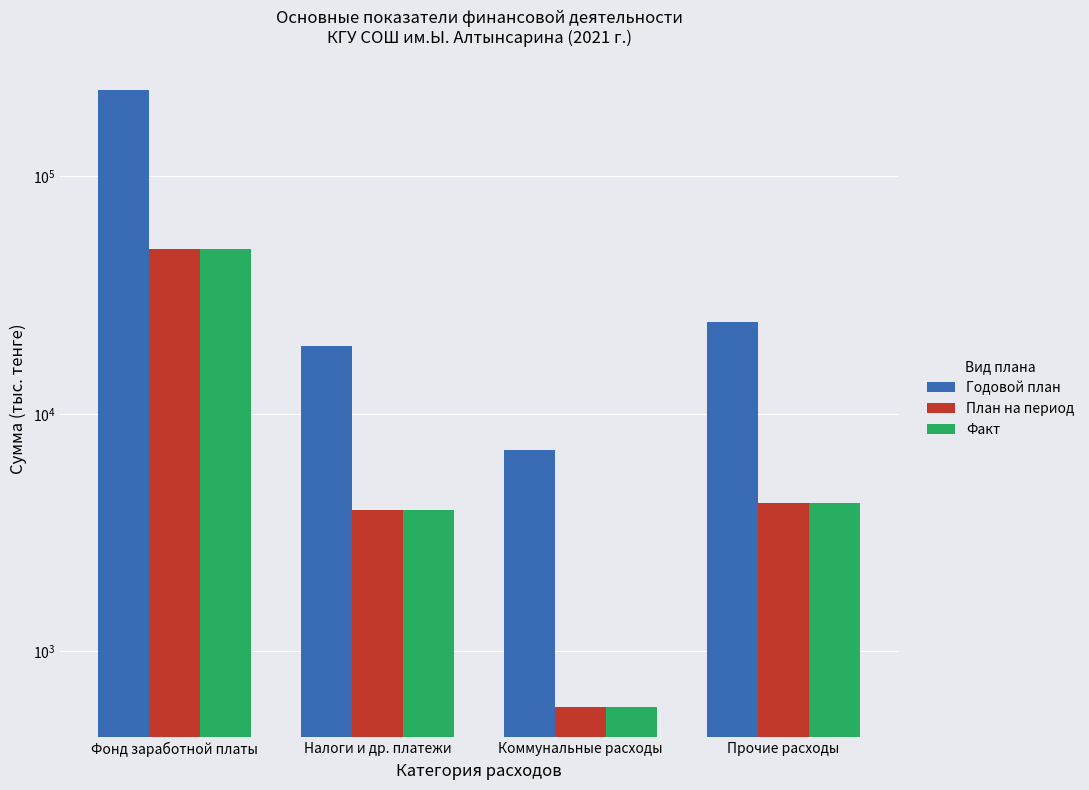

What is the spread (max minus min) of values at Прочие расходы?

20079